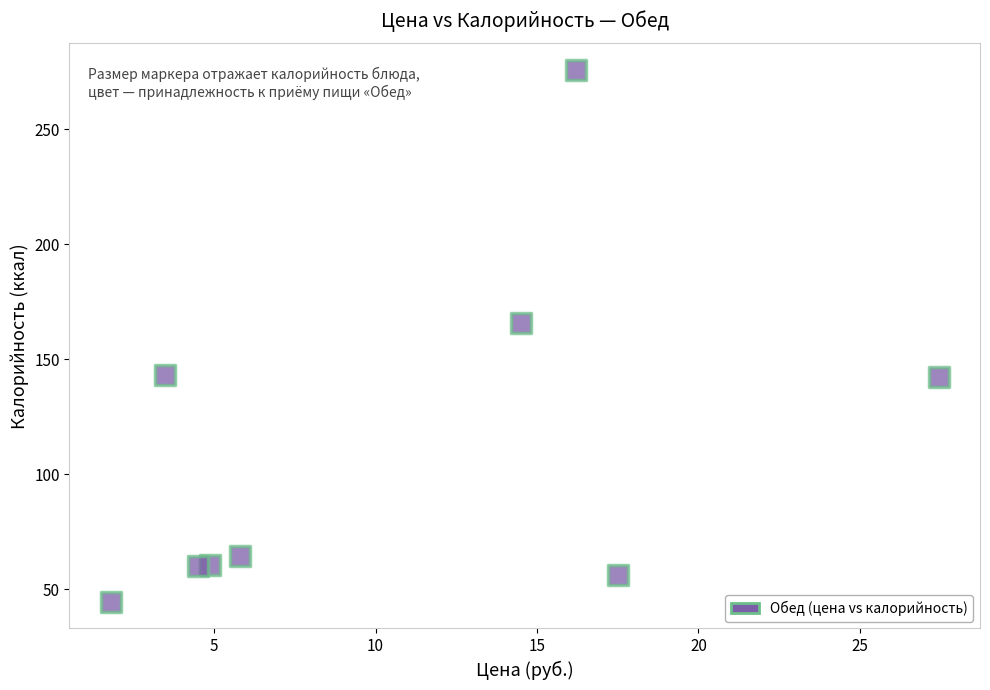

What is the range of X values (max minus min)?

25.6